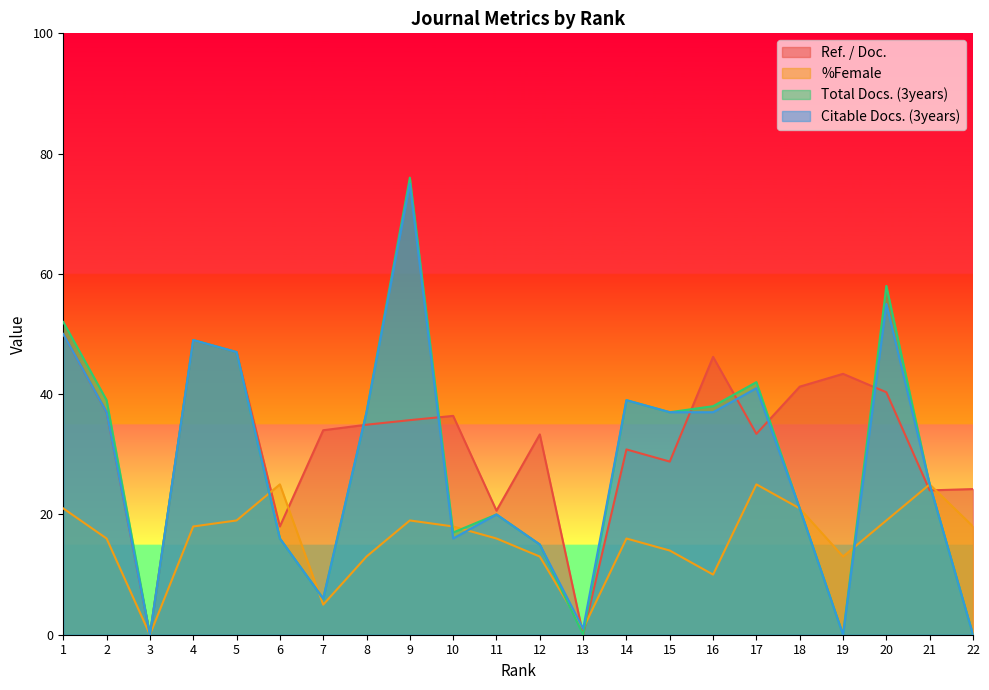

At how many categories does at least one series exceed 70?

1